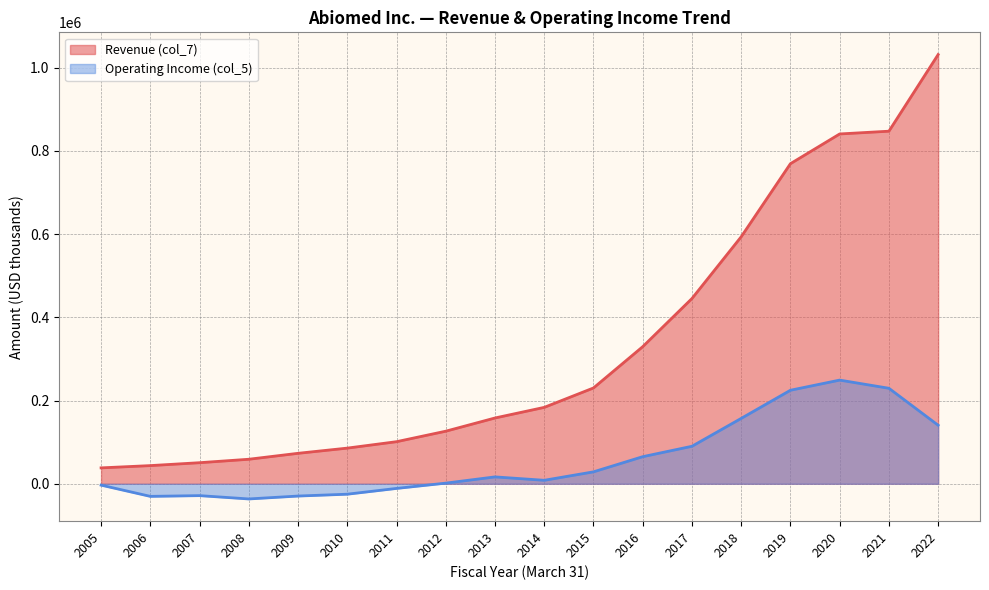

True or false: Revenue (col_7) has a value of 398311 at 2015.

False